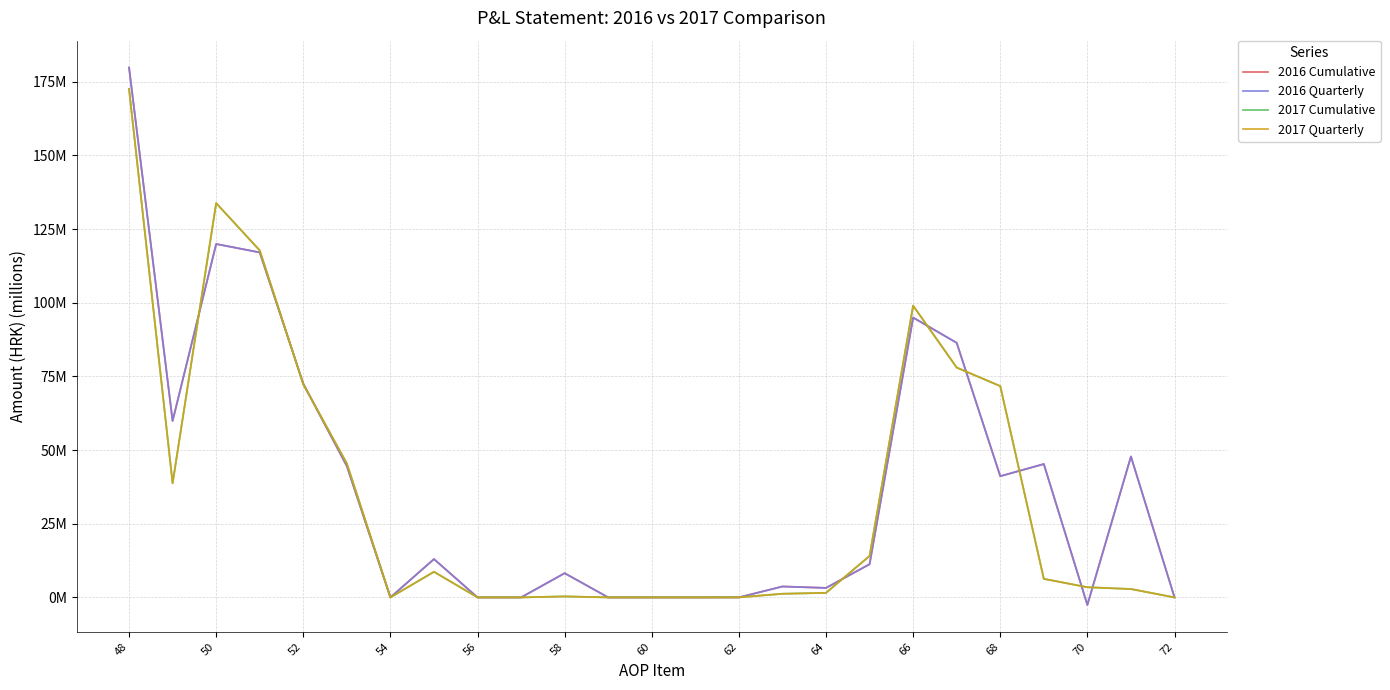

Does the chart have visible grid lines?

Yes